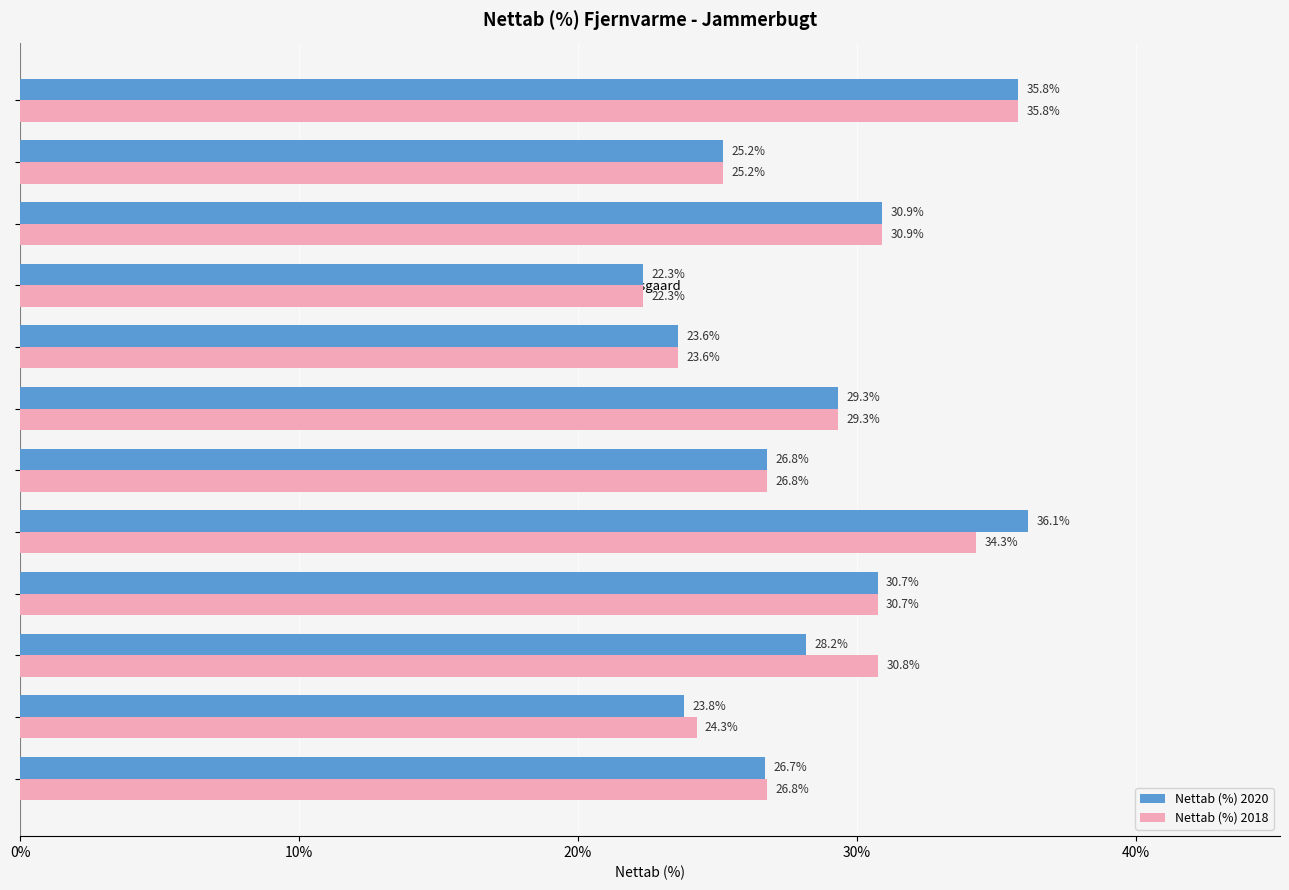

What is the highest value of the Nettab (%) 2018 series?

35.8